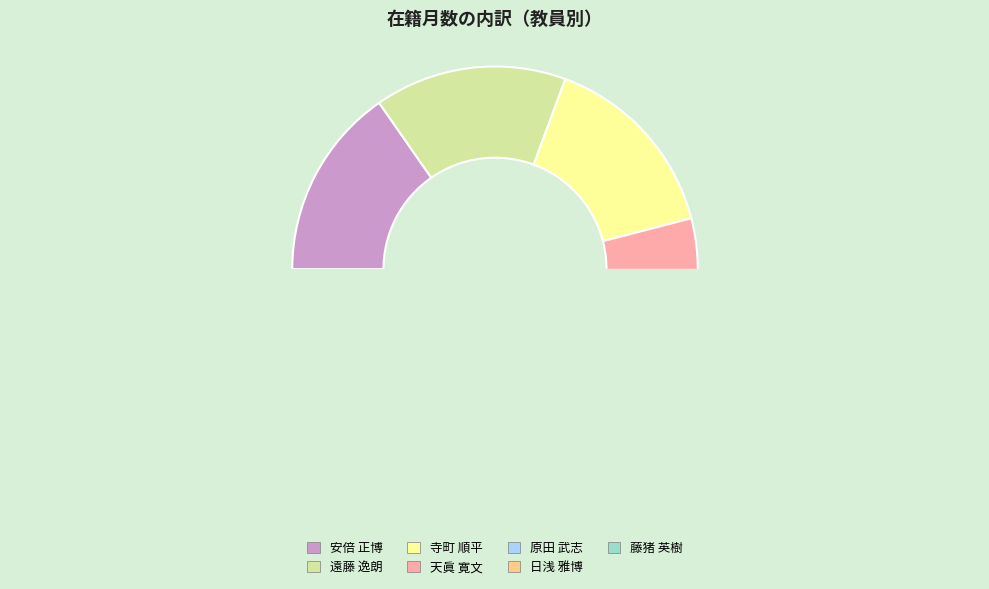

Does 安倍 正博 represent more than half of the total?

No